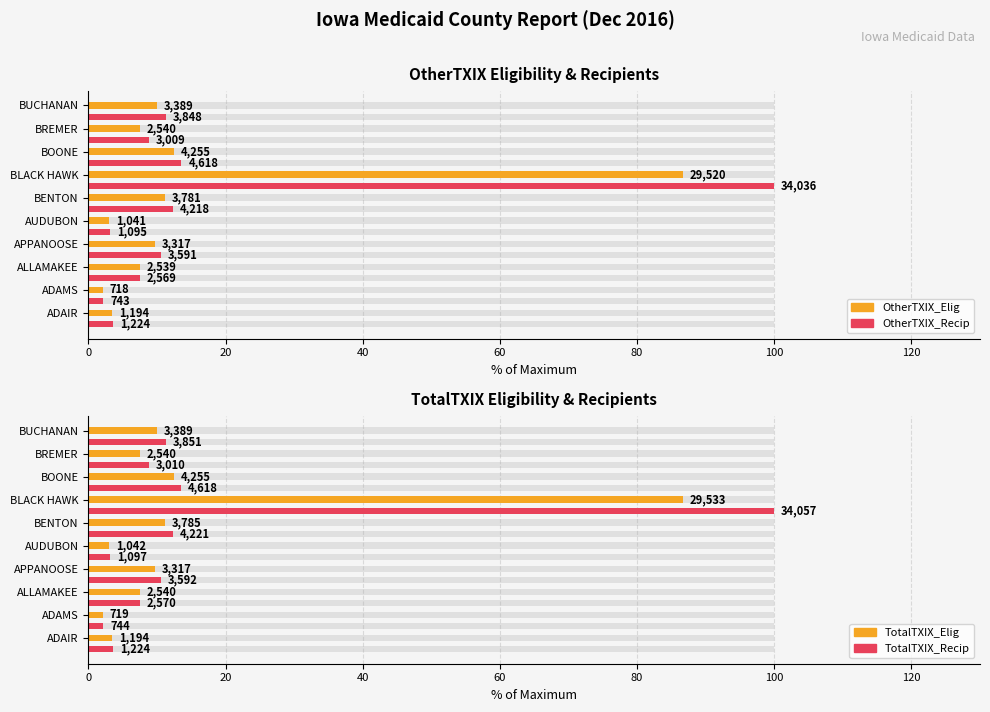

Reading left to right, list all the values displayed in this chart.

OtherTXIX_Elig: 3.5	2.1	7.5	9.7	3.1	11.1	86.7	12.5	7.5	10.0
OtherTXIX_Recip: 3.6	2.2	7.5	10.6	3.2	12.4	100.0	13.6	8.8	11.3
TotalTXIX_Elig: 3.5	2.1	7.5	9.7	3.1	11.1	86.7	12.5	7.5	10.0
TotalTXIX_Recip: 3.6	2.2	7.5	10.5	3.2	12.4	100.0	13.6	8.8	11.3